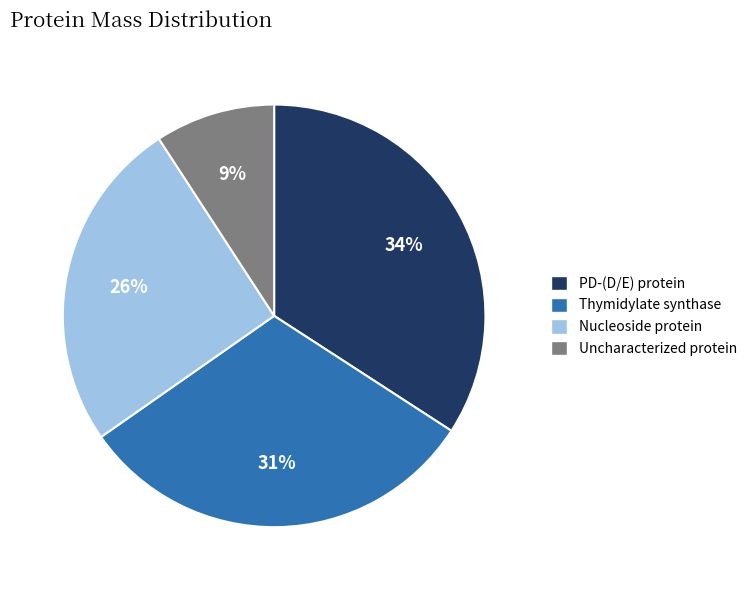

Is there a majority slice in this chart?

No